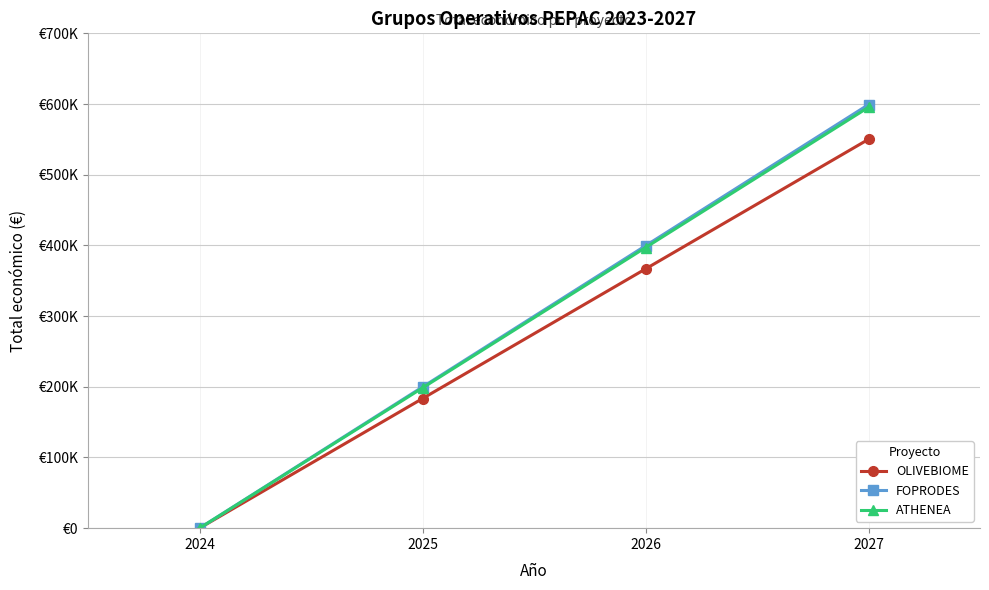

Rank the series at 2025 from lowest to highest value.

OLIVEBIOME, ATHENEA, FOPRODES